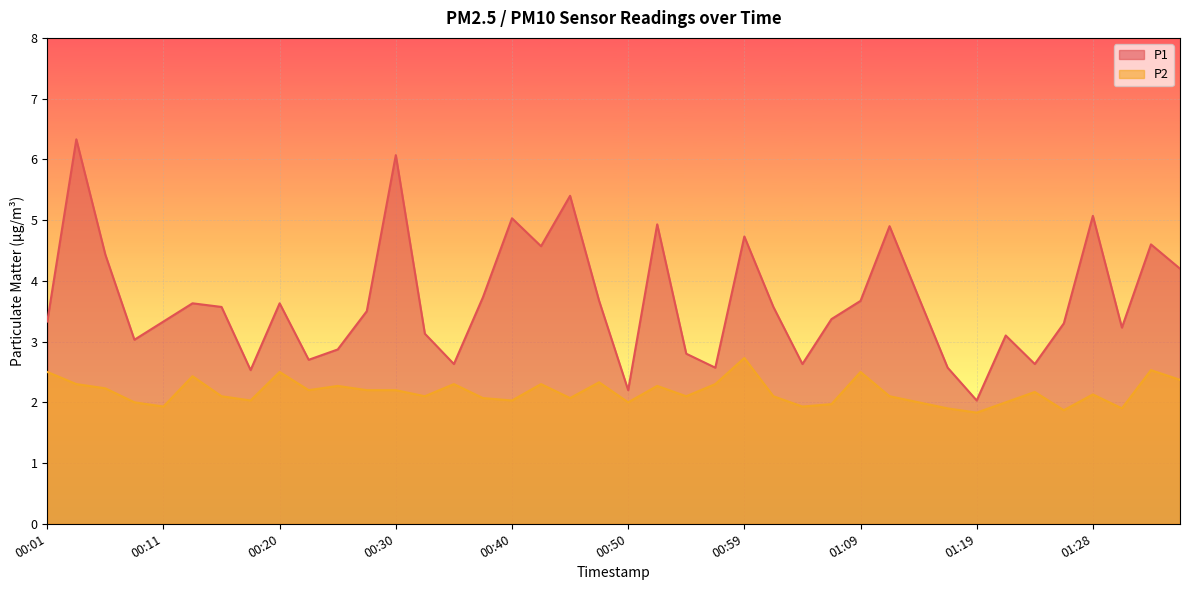

What is the sum of all P1 values?

146.9